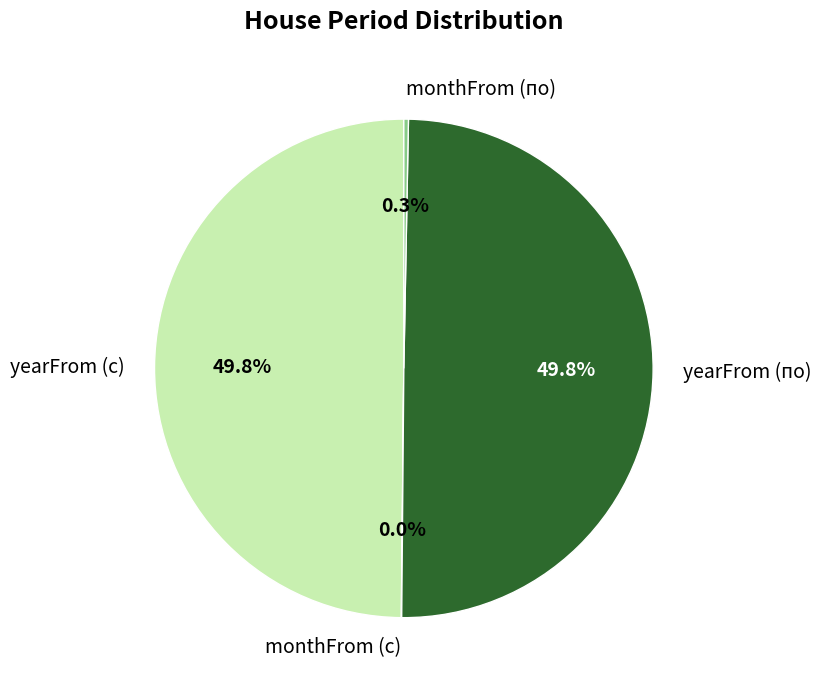

How much of the chart is everything except monthFrom (по)?

99.7%